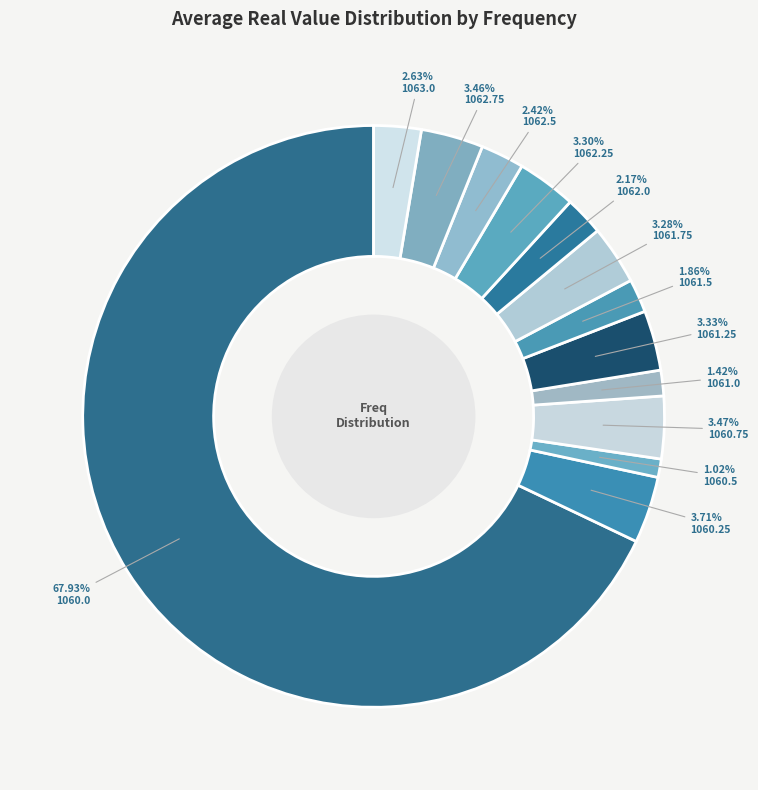

What percentage do 1060.25 and 1061.25 together represent?

7.0%